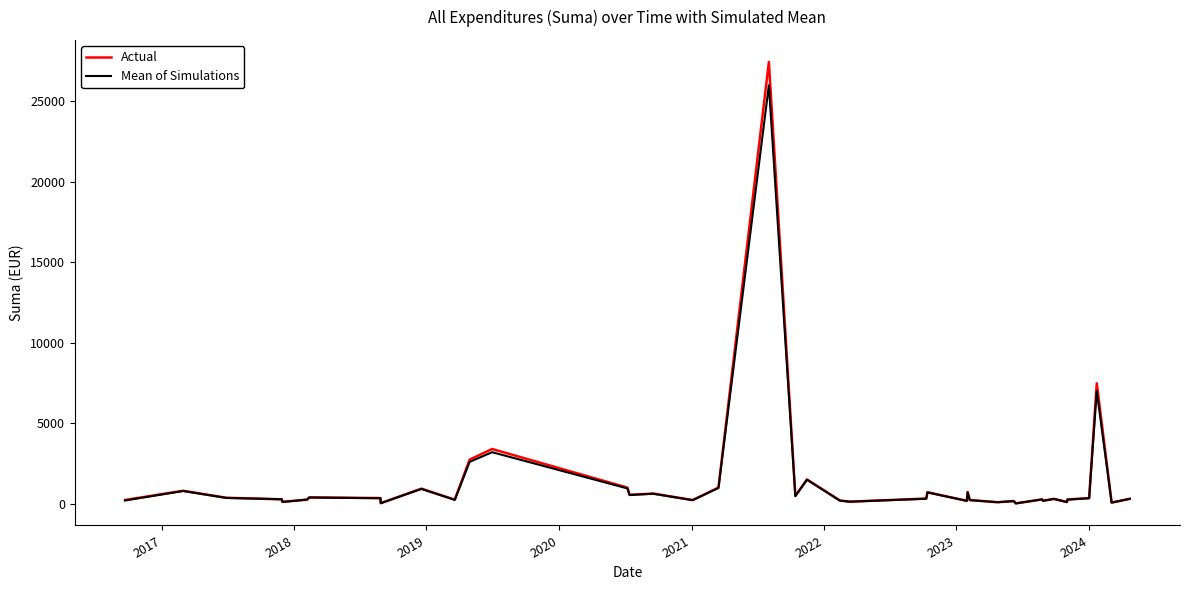

Rank the series by their maximum value, from lowest to highest.

Mean of Simulations, Actual